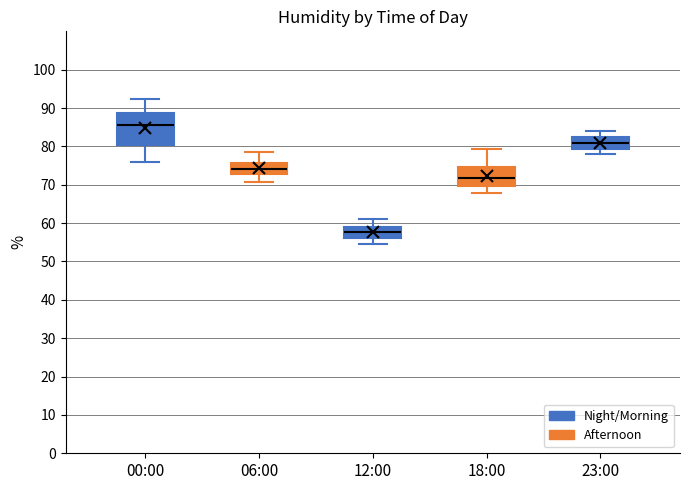

Which box is the tallest, from its lower edge to its upper edge?

00:00